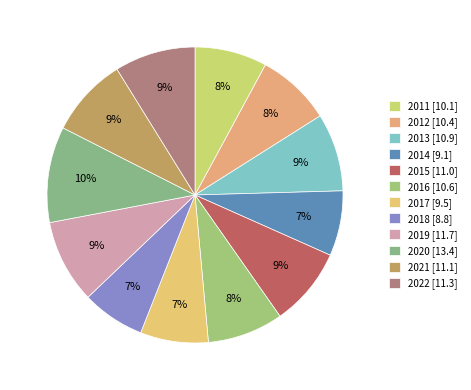

Which slice is the largest?

2020